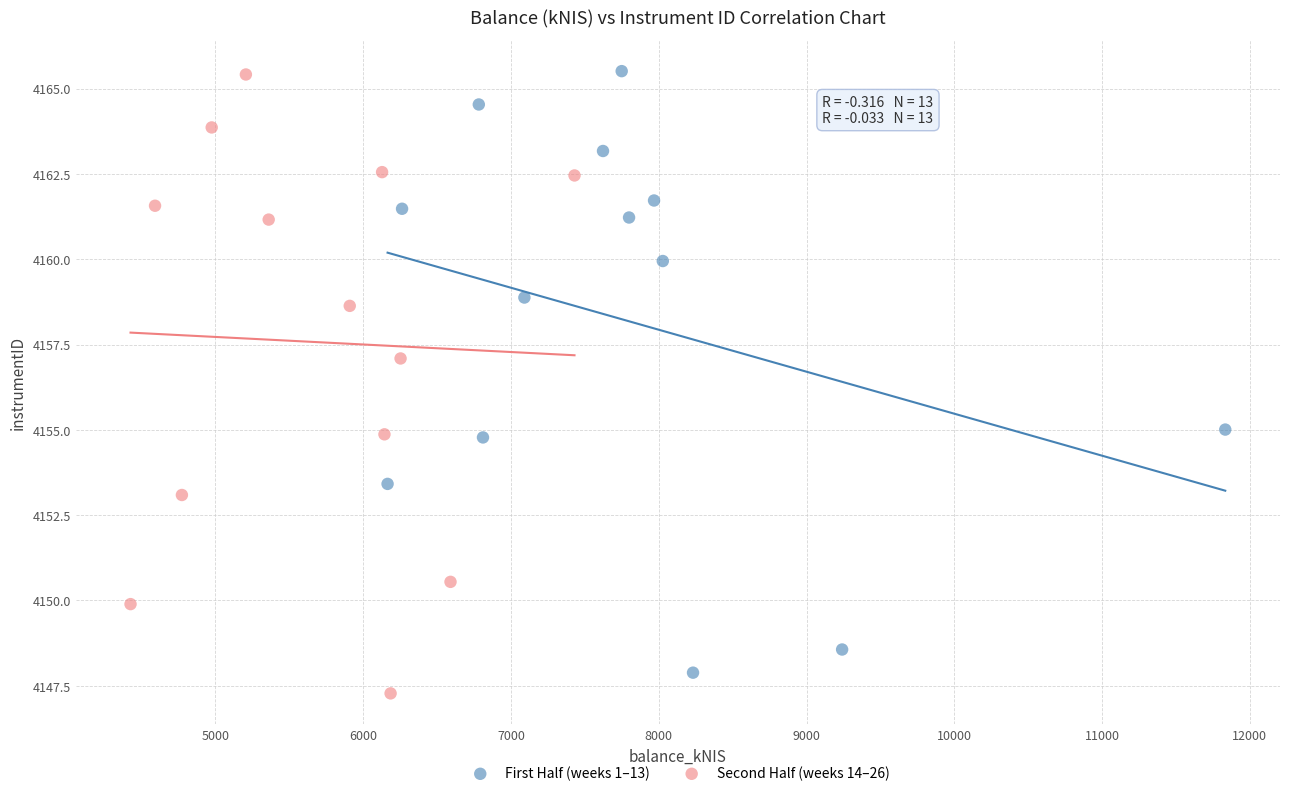

What are all the series names shown in the legend?

First Half (weeks 1–13), Second Half (weeks 14–26)